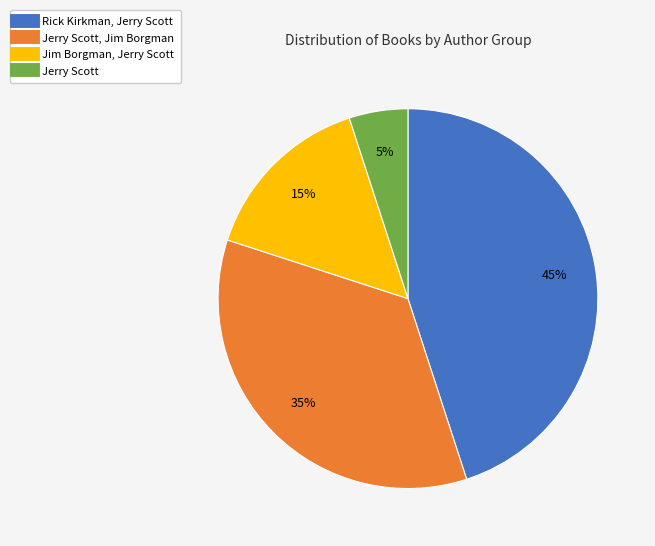

To the nearest percent, what is the average slice percentage?

25%